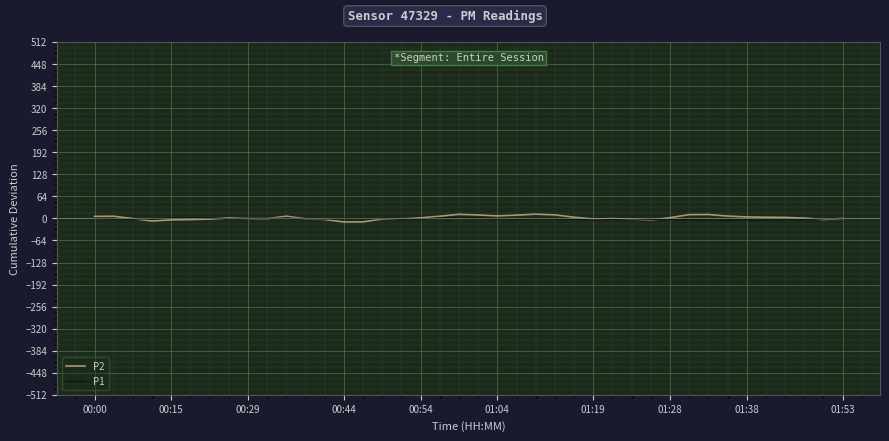

True or false: P1 and P2 intersect in this chart.

True